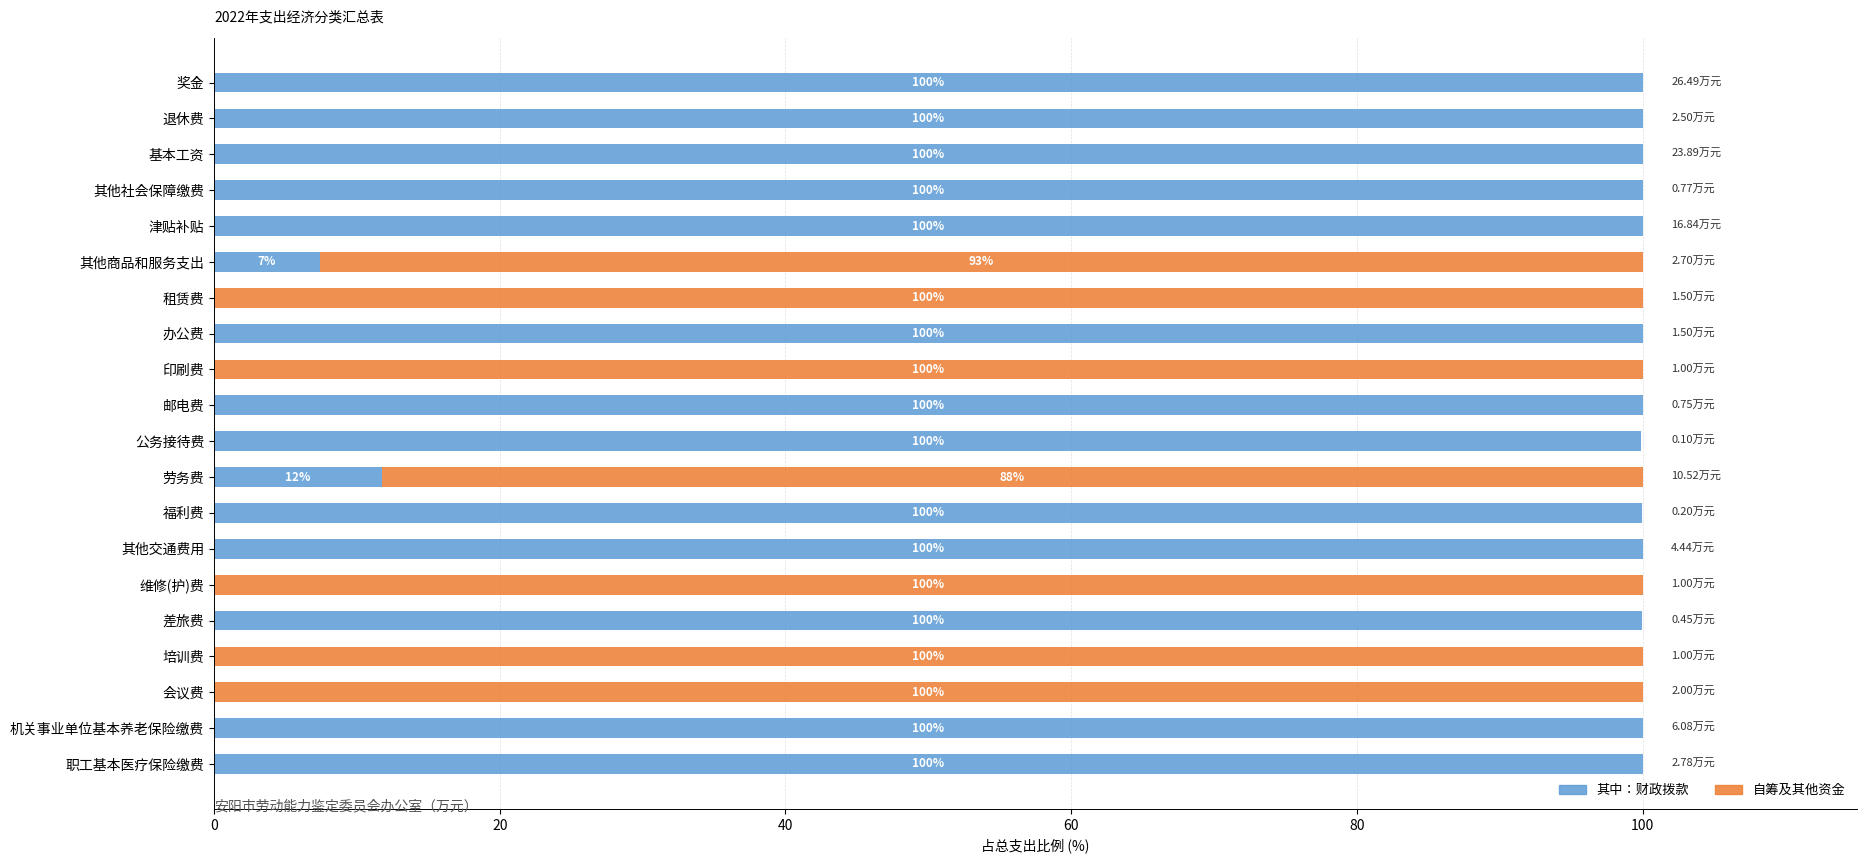

Where is 其中：财政拨款 nearest to the value 49?

劳务费